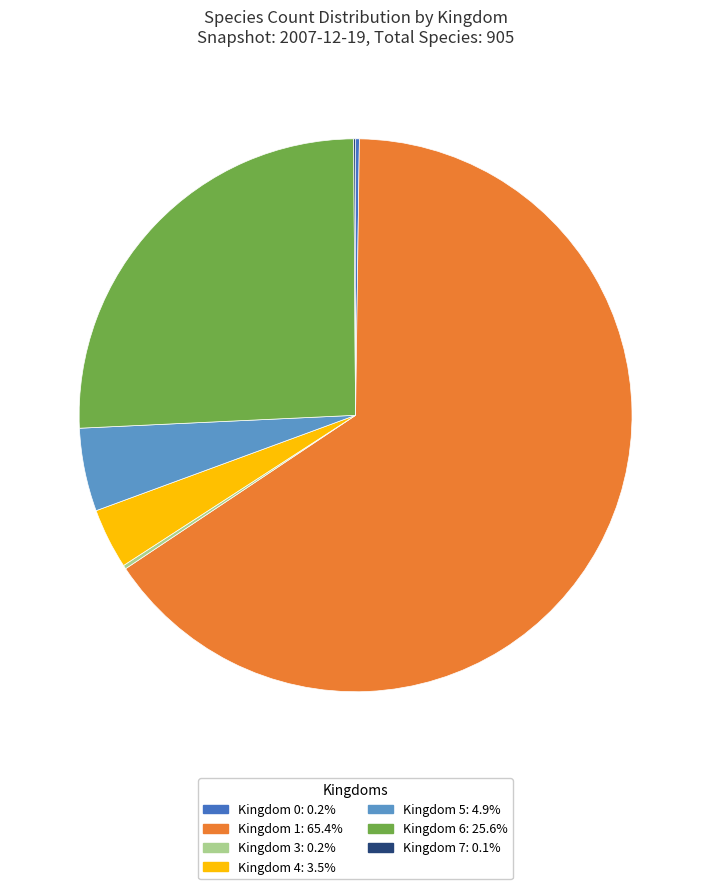

Is there any slice that represents more than half of the pie?

Yes